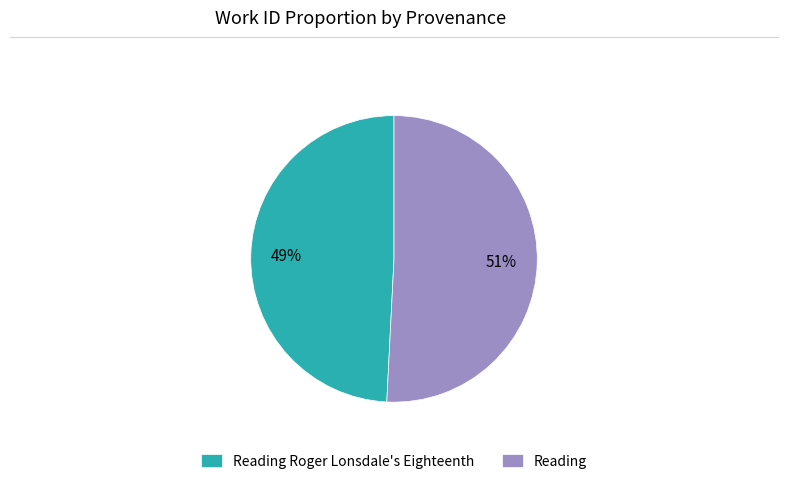

Rank the categories by value from lowest to highest.

Reading Roger Lonsdale's Eighteenth, Reading